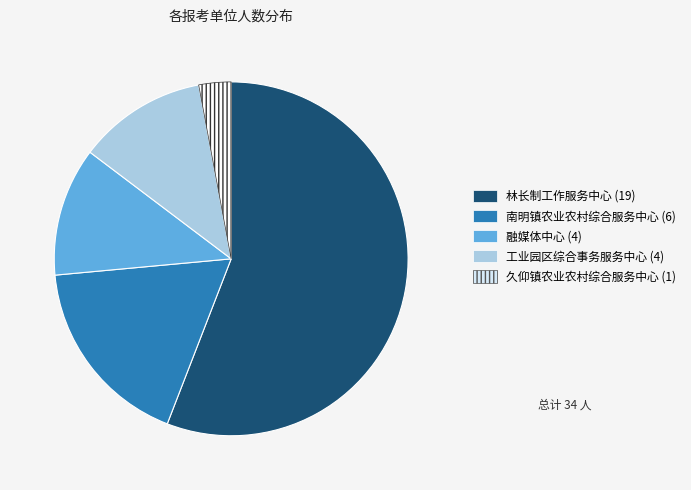

How many segments does this pie chart have?

5